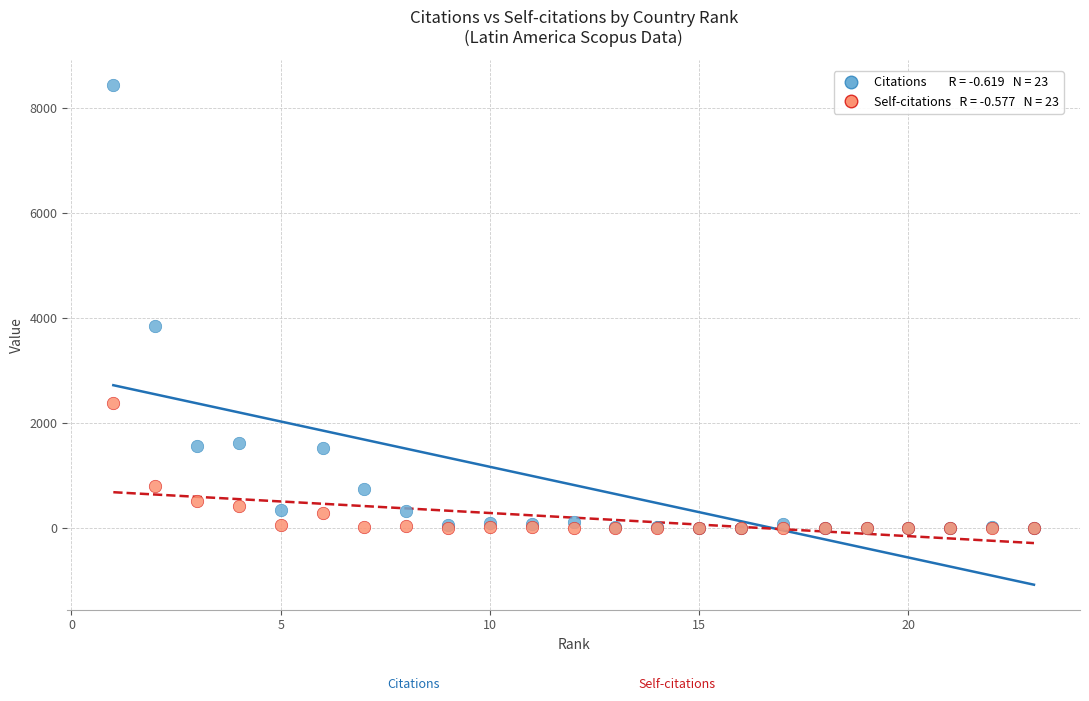

Across all series, what Y value is closest to 4223?

3852